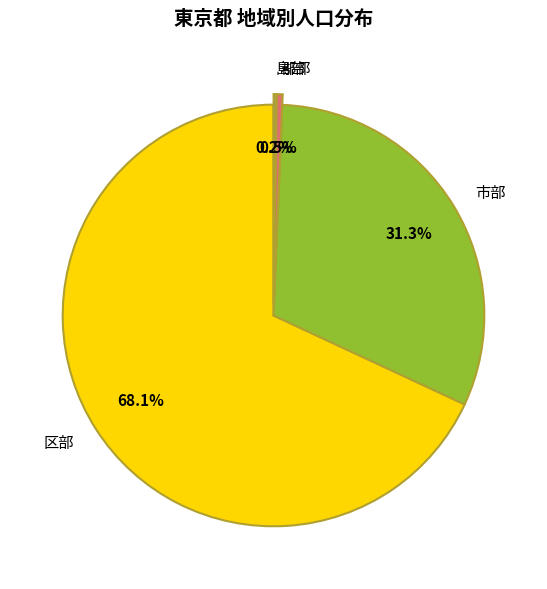

To the nearest percent, what percentage of the pie is 区部?

68%